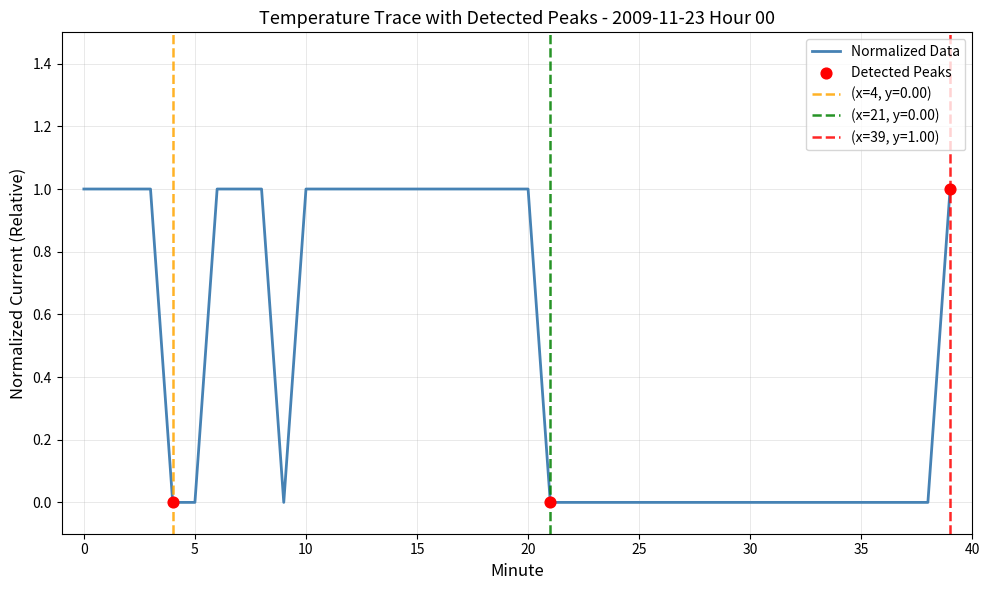

Between 24 and 19, which is larger?

19